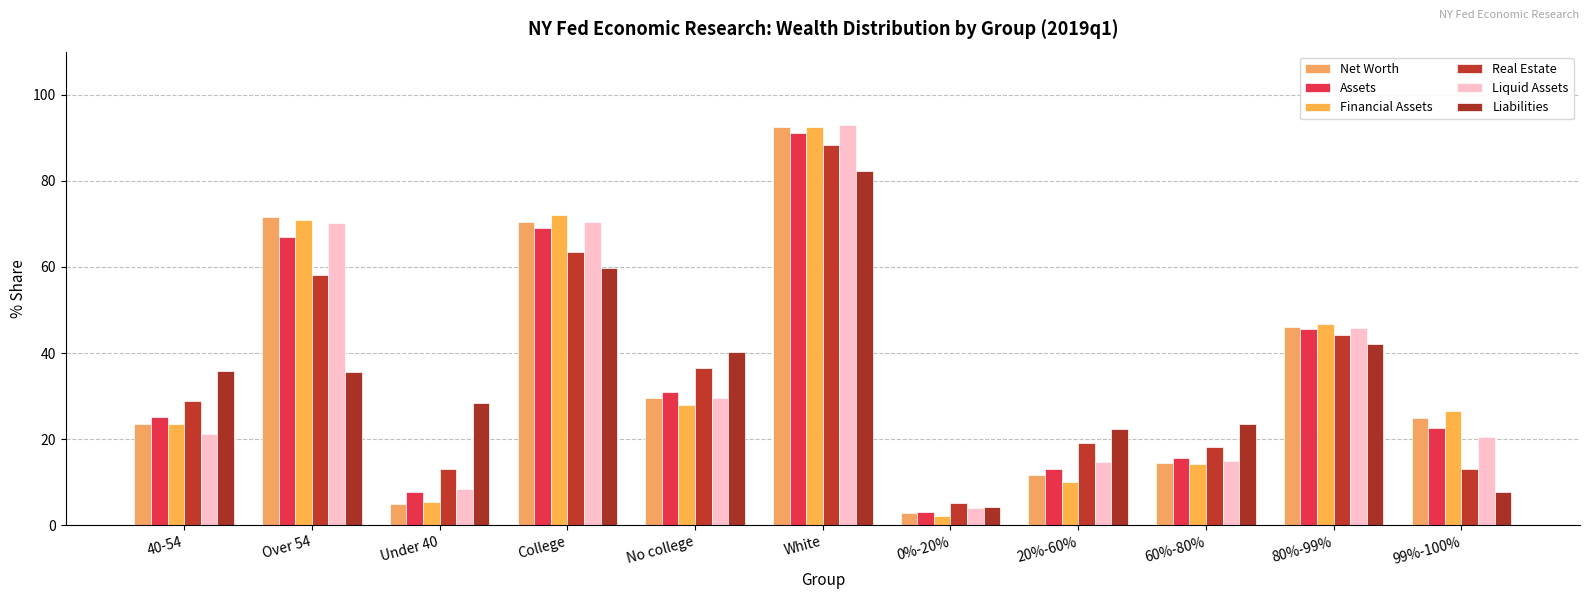

What is the difference between the Financial Assets values at Over 54 and No college?

43.0